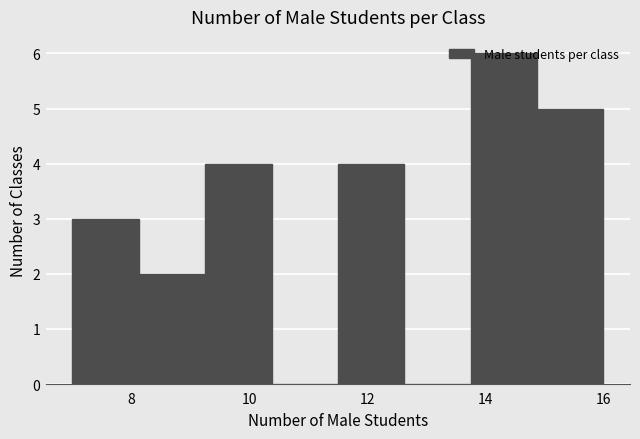

Reading left to right, transcribe this chart: for each bar, give the range it covers on the x-axis and its height. Neither the bar edges nor the heights are printed on the chart, so give them approximately, as read against the axes.

7.0 to 8.2: 3
8.2 to 9.2: 2
9.2 to 10.4: 4
10.4 to 11.6: 0
11.6 to 12.6: 4
12.6 to 13.8: 0
13.8 to 14.8: 6
14.8 to 16.0: 5